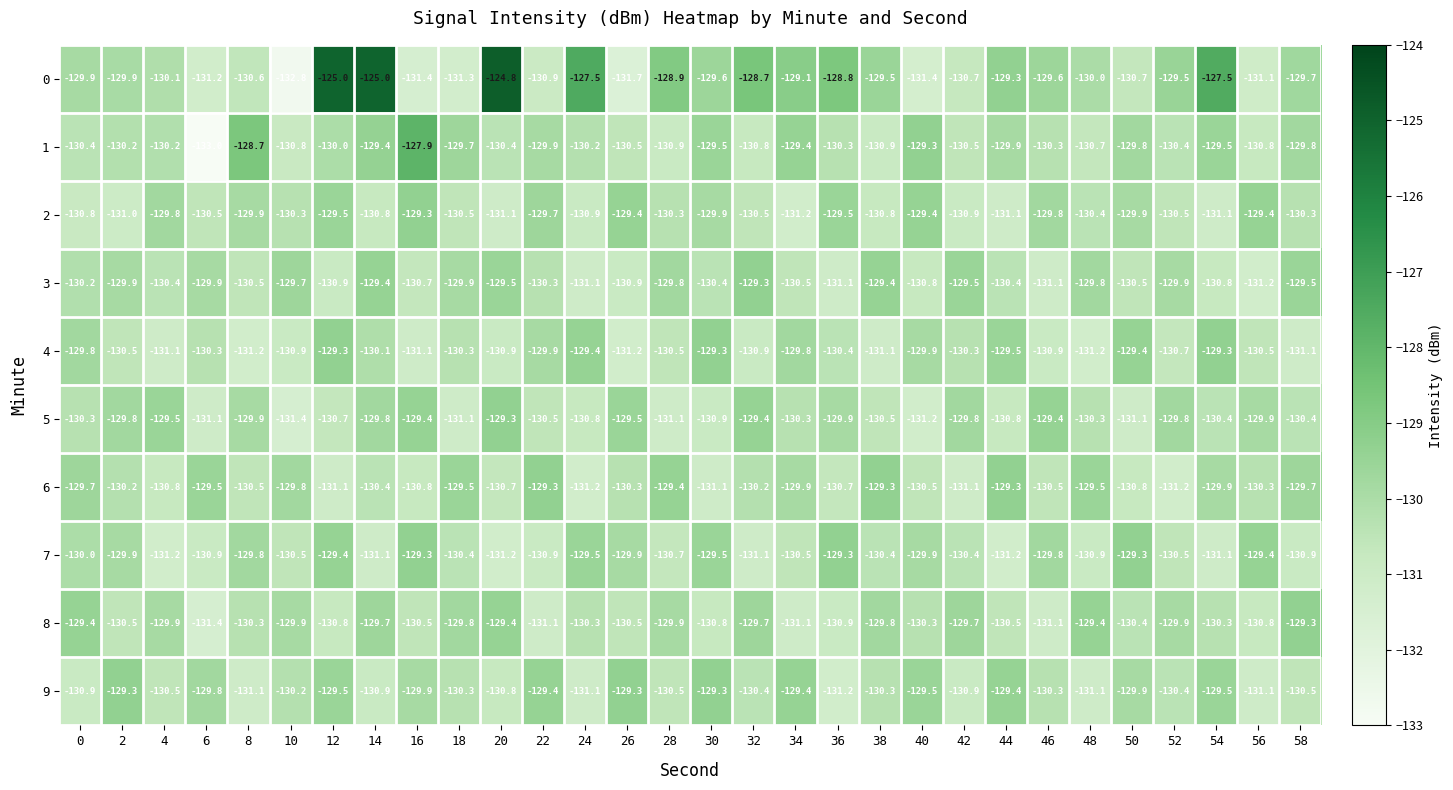

Read the 9 value at 8.

-131.1